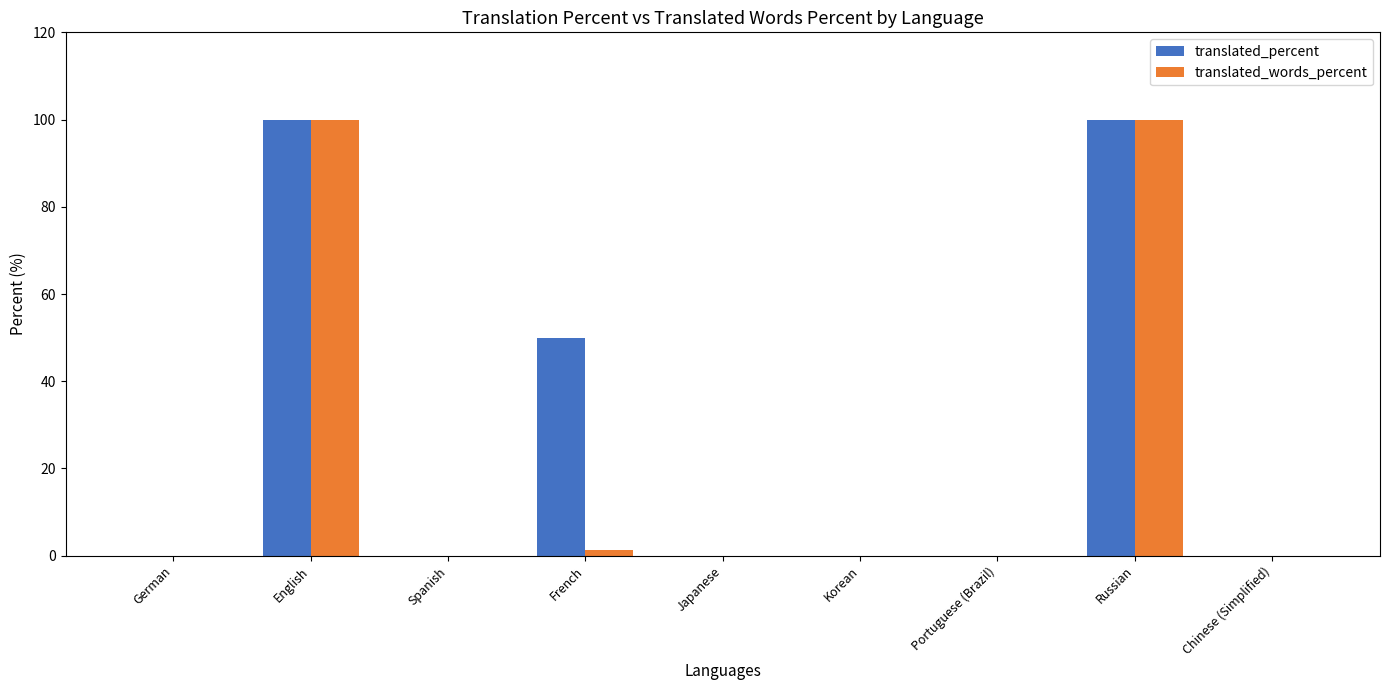

What is the total value across all series at Russian?

200.0